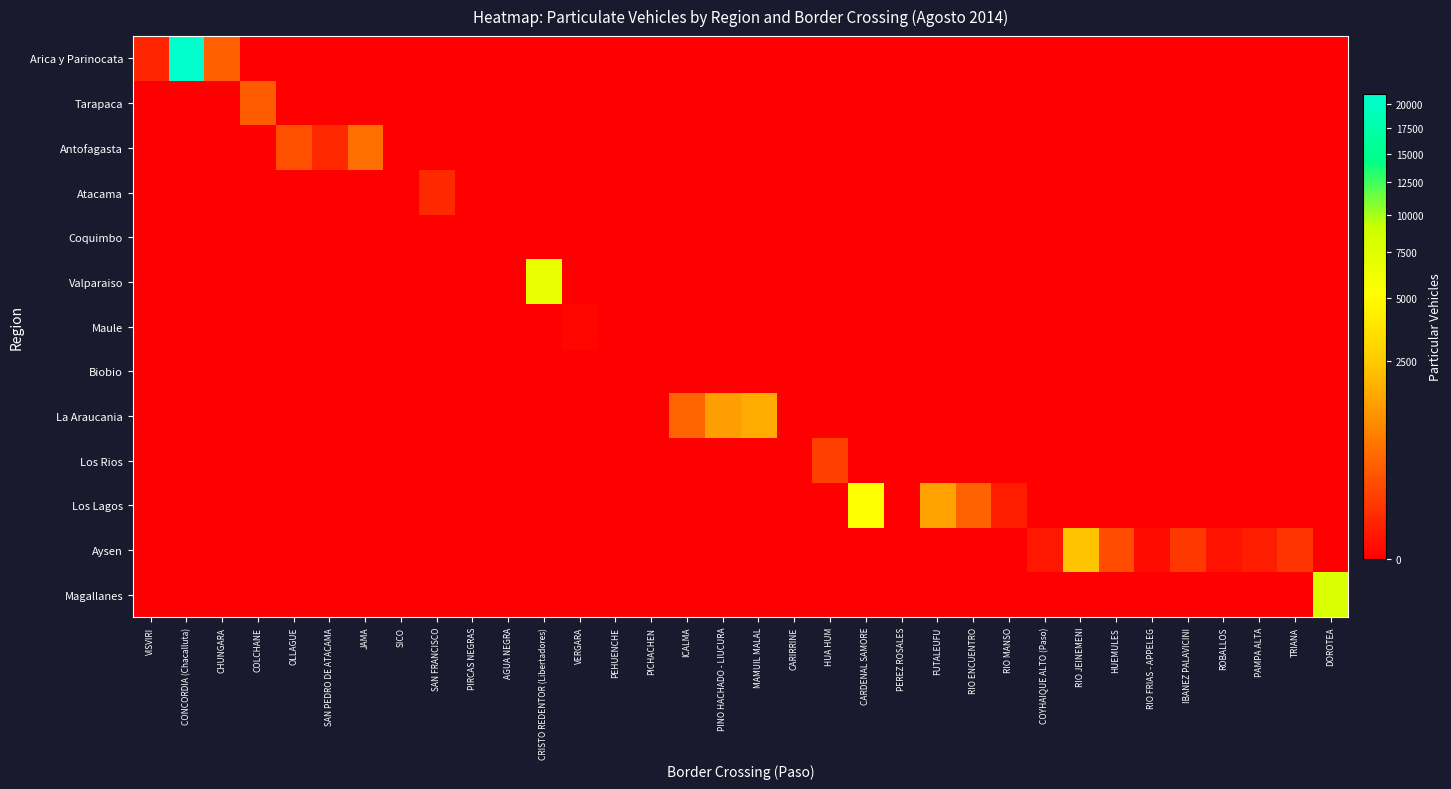

What is the difference between the highest and lowest values at HUEMULES?

223